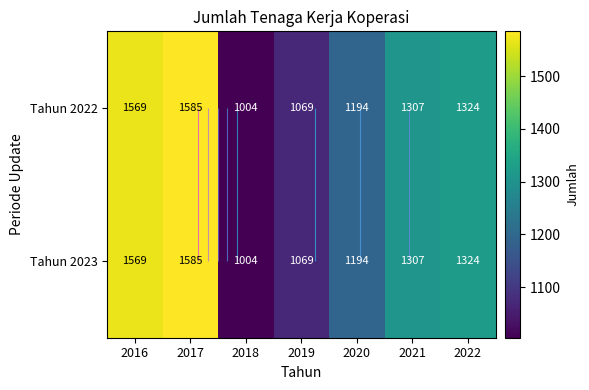

At which label is Tahun 2022 closest to 1294?

2021